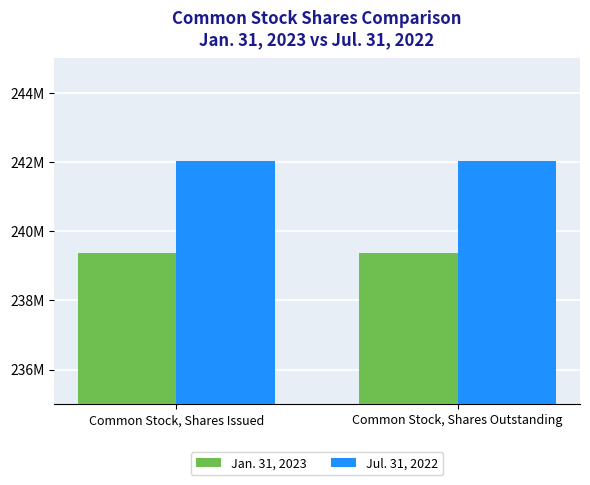

Are the bars grouped side by side (vs. stacked)?

Yes